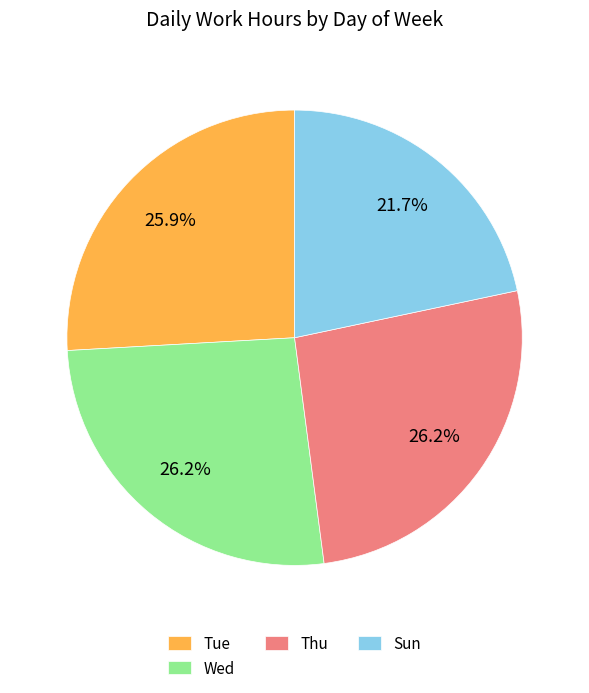

Count the number of slices in the pie.

4